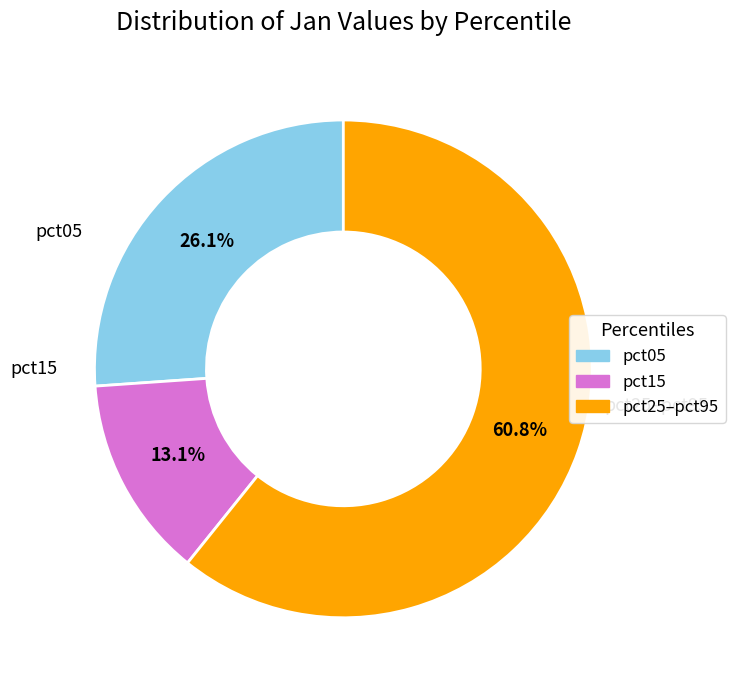

How many segments does this pie chart have?

3